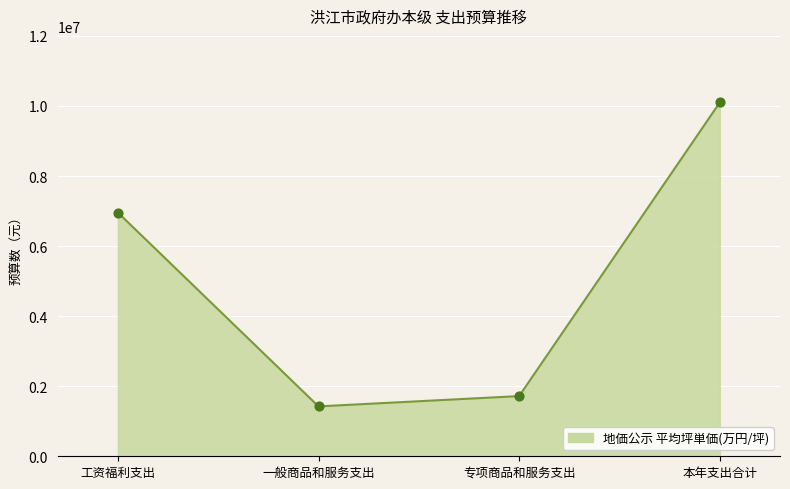

What is the change in value from 一般商品和服务支出 to 专项商品和服务支出?

+294000